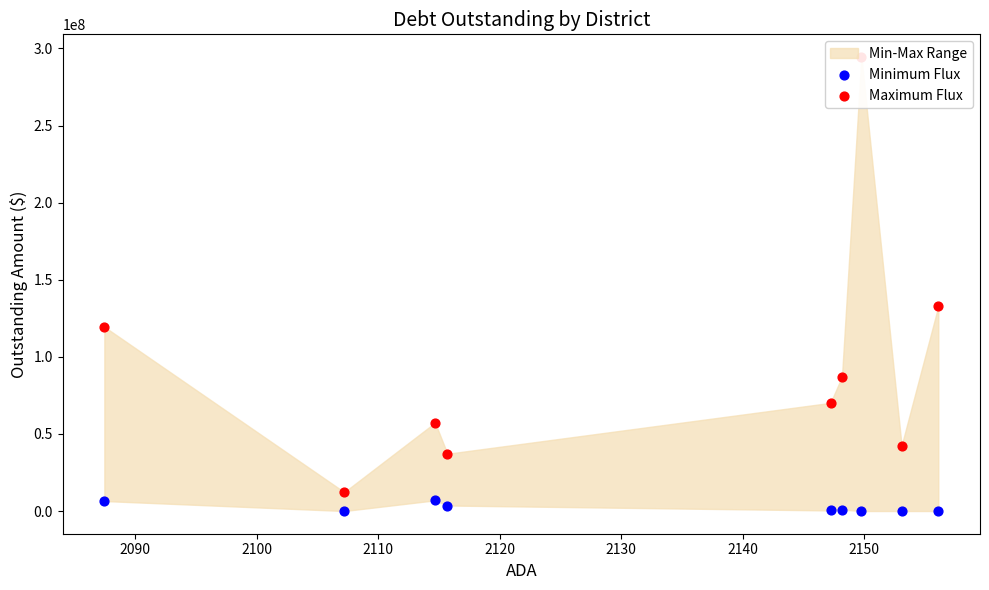

Which series has the largest total across all categories?

Maximum Flux